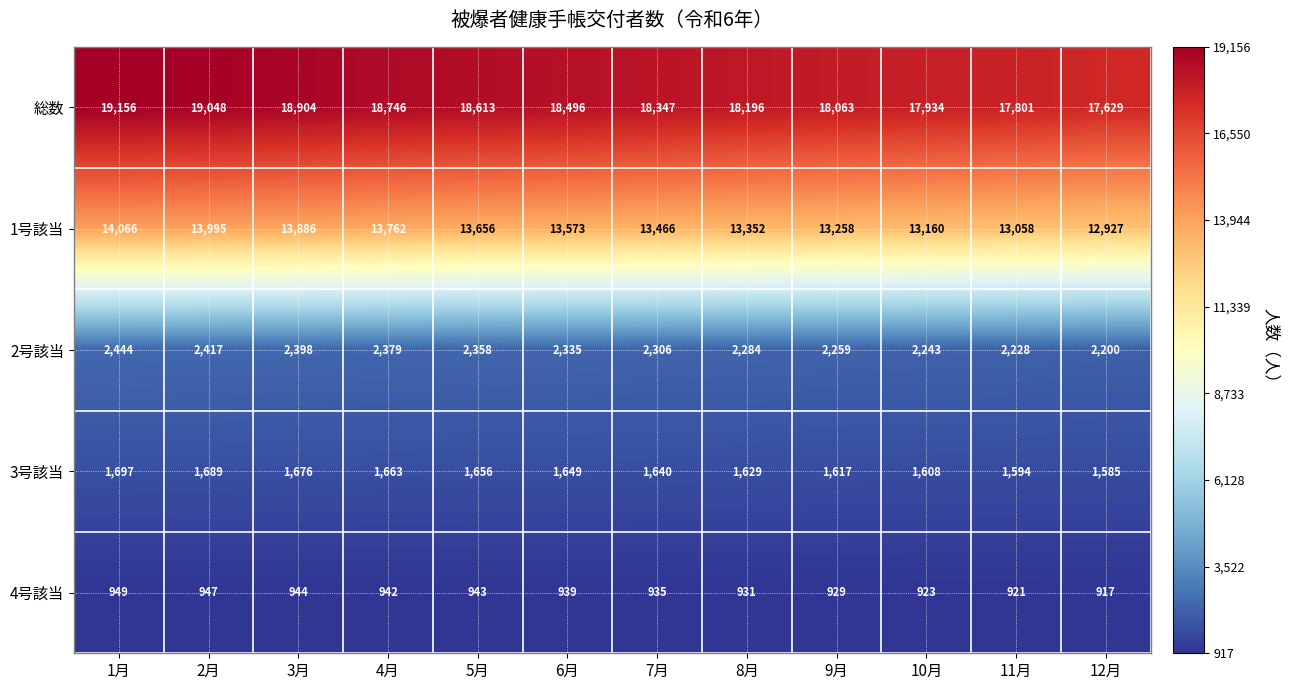

What is the sum of the 2号該当 values at 6月 and 2月?

4752